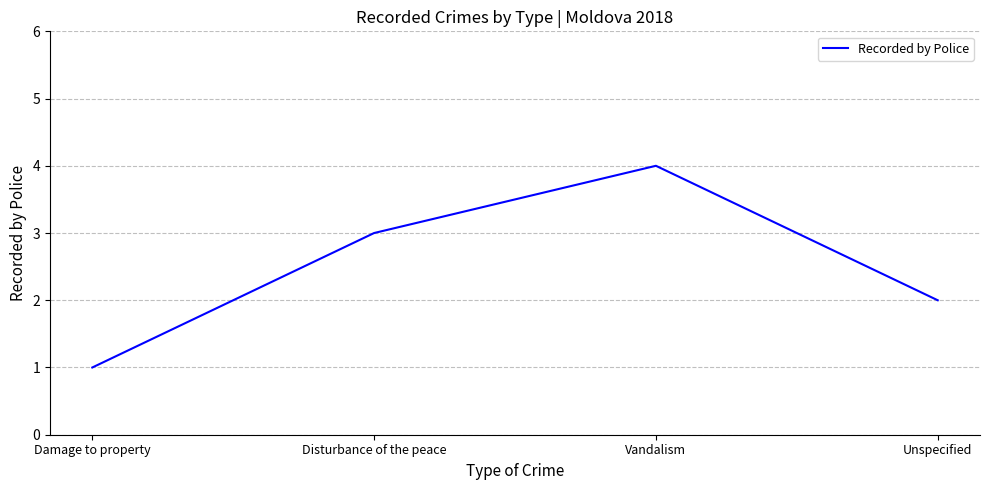

What is the difference between the values at Vandalism and Disturbance of the peace?

1